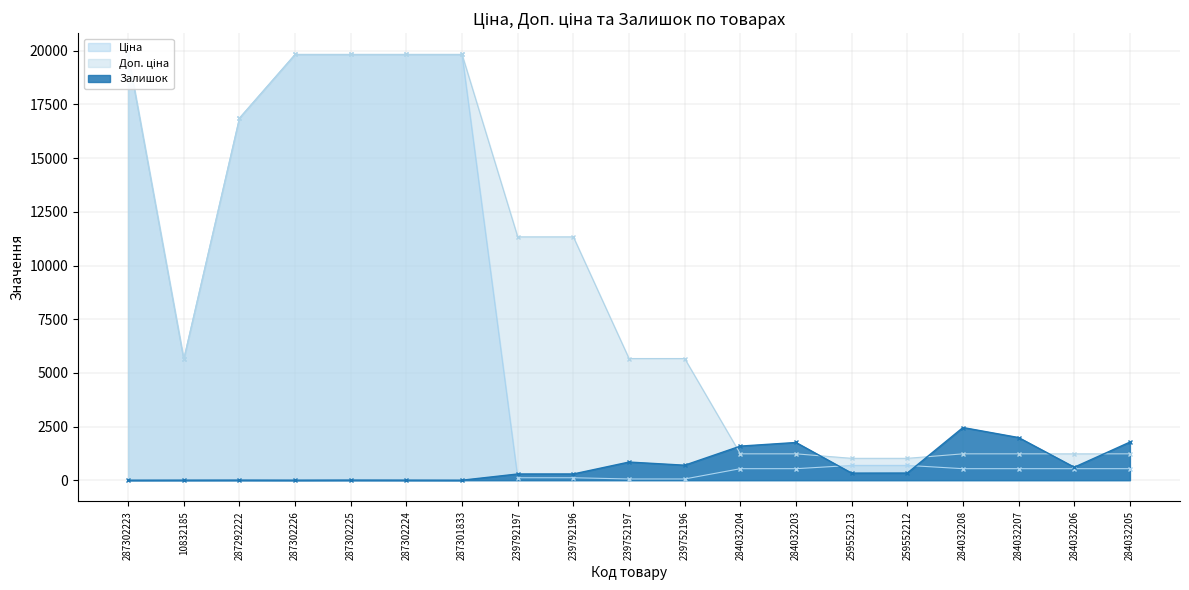

Which series has the widest spread of values?

Ціна